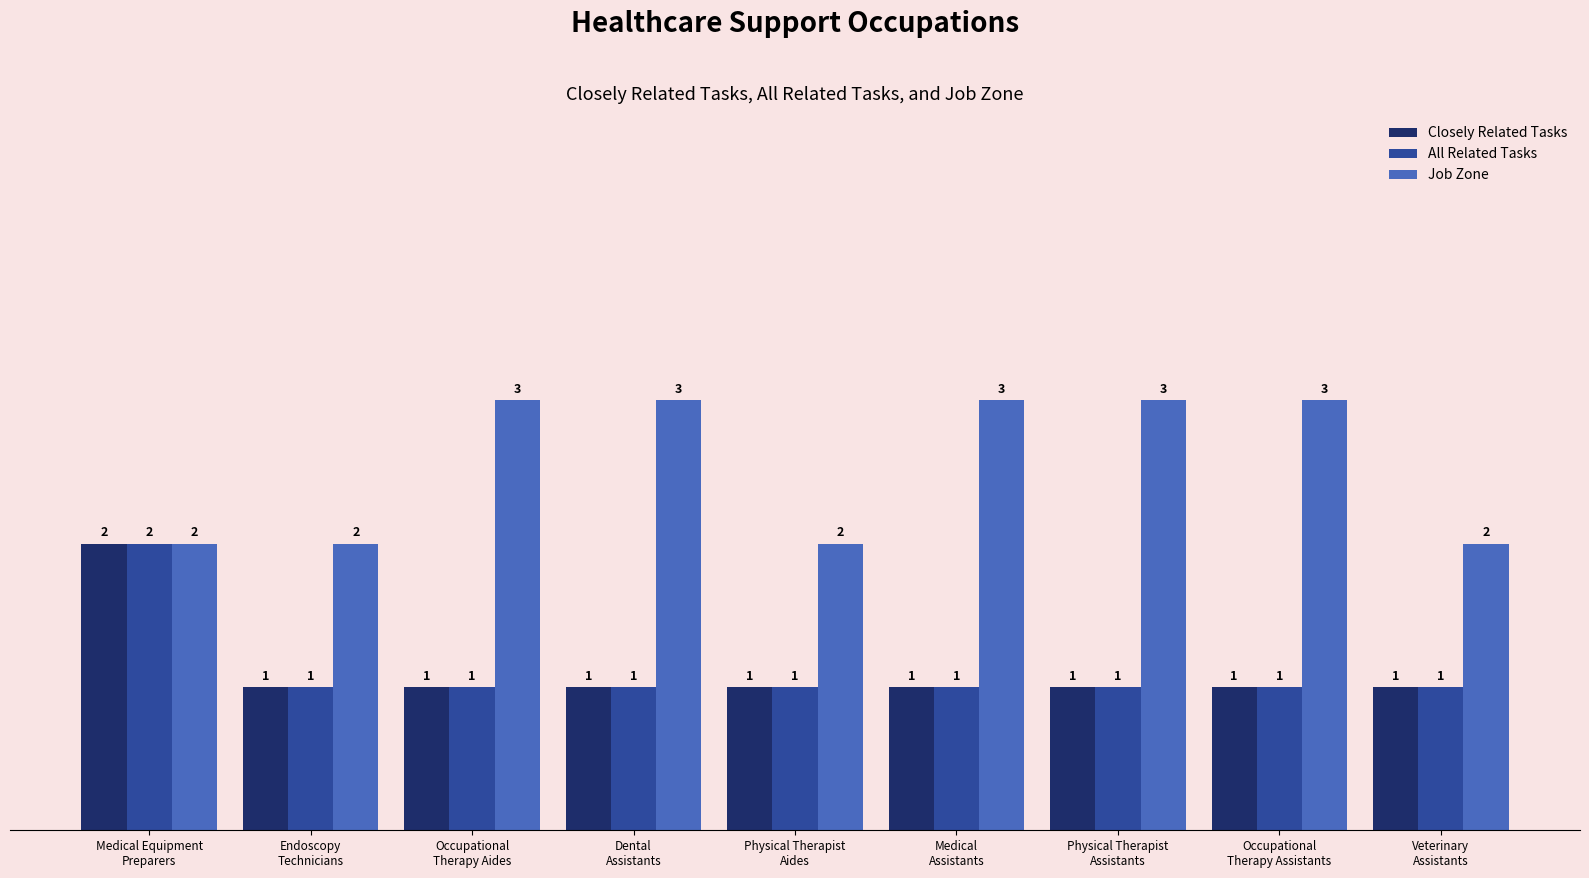

What is the sum of the Closely Related Tasks values at Medical Equipment
Preparers and Dental
Assistants?

3